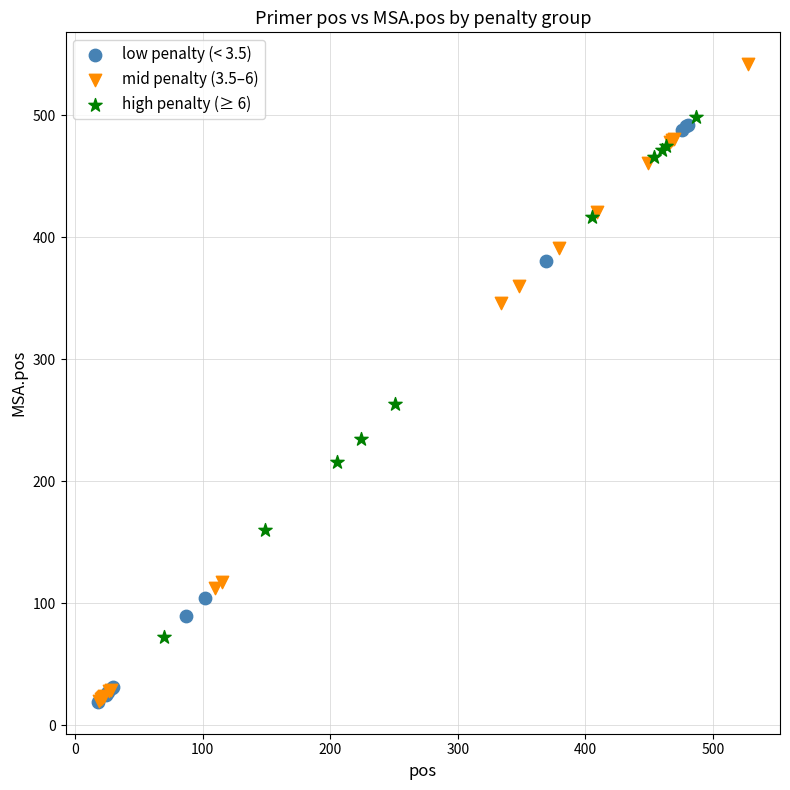

Which series has the widest spread of Y values?

mid penalty (3.5–6)